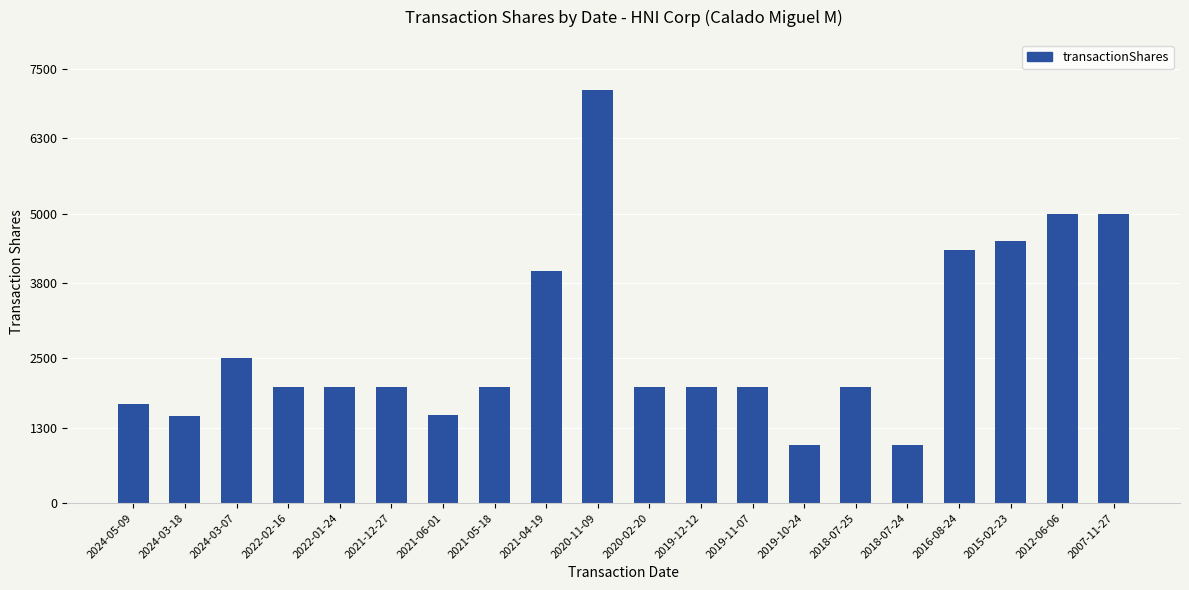

What is the change in value from 2021-05-18 to 2021-04-19?

+2000